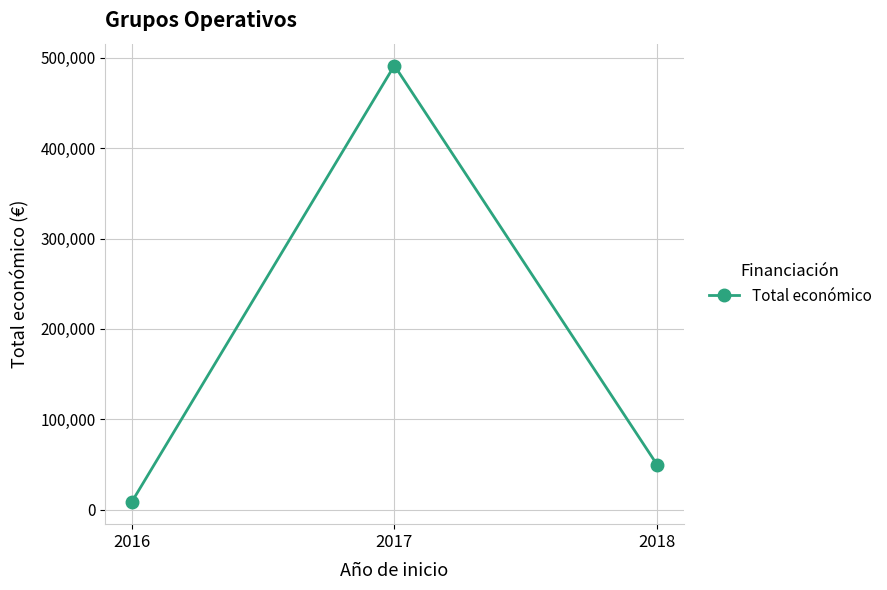

True or false: the data shows 491483 at 2017.

True